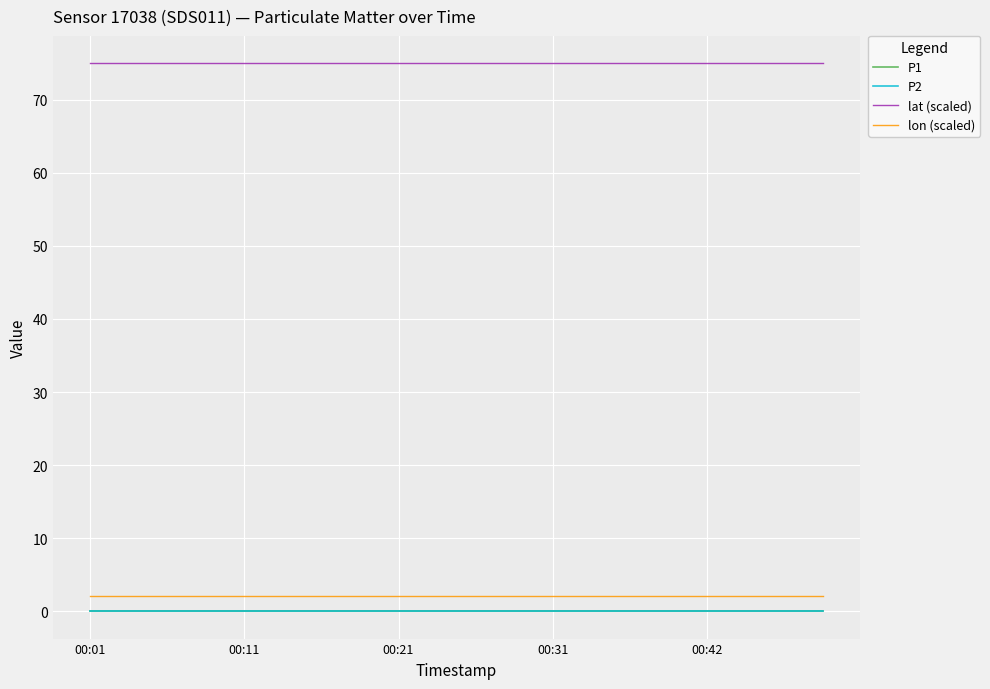

Does the chart display data point markers on the line(s)?

No